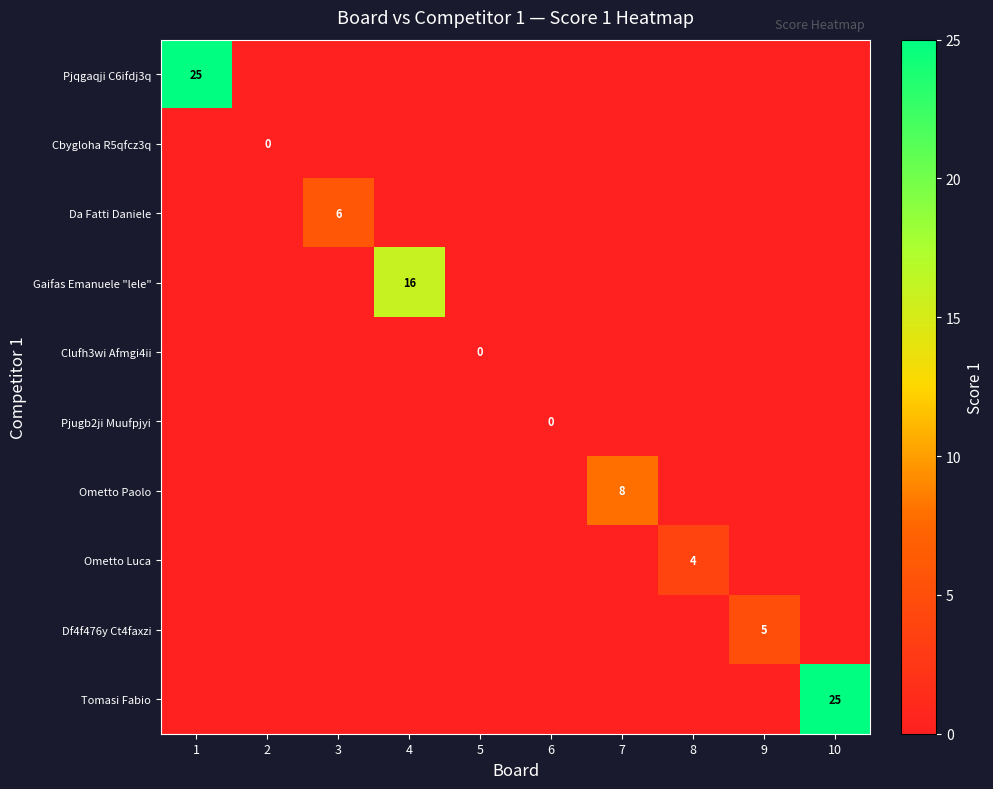

Is the value of Tomasi Fabio at 10 greater than the value of Cbygloha R5qfcz3q at 2?

Yes